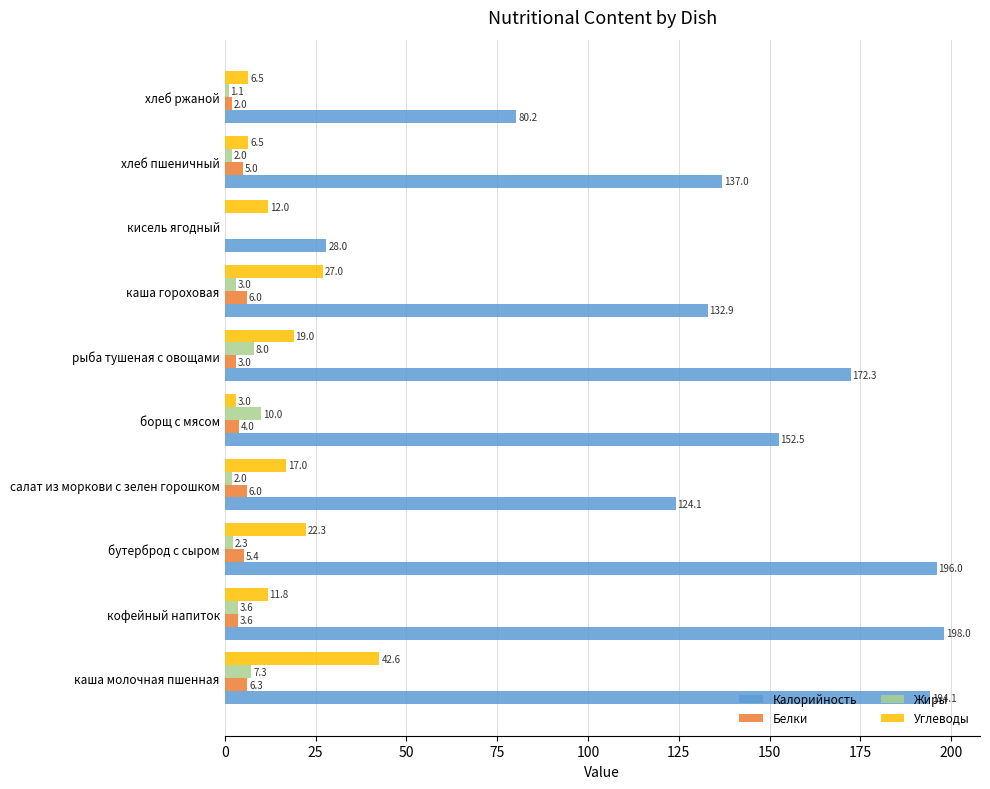

What is the maximum value shown in the chart?

198.0